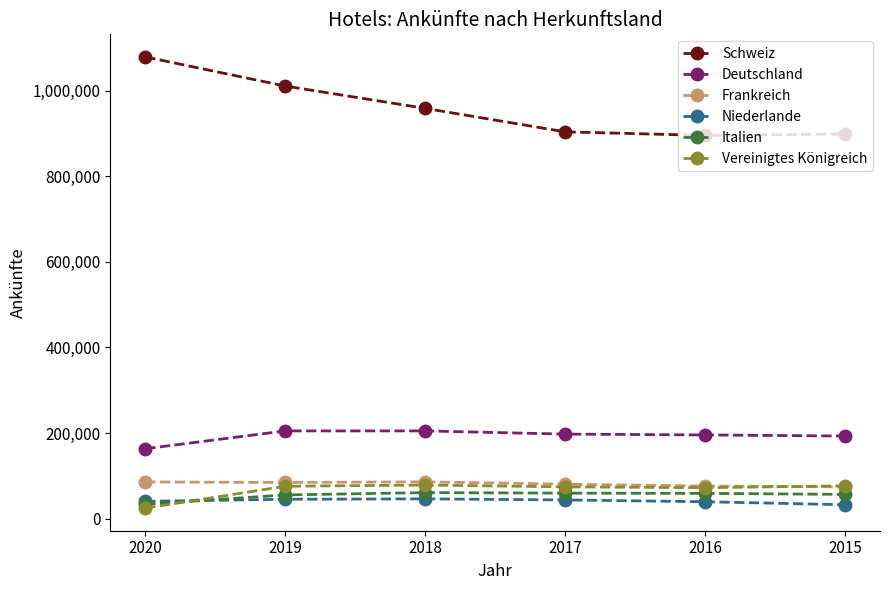

What are all the series names shown in the legend?

Schweiz, Deutschland, Frankreich, Niederlande, Italien, Vereinigtes Königreich